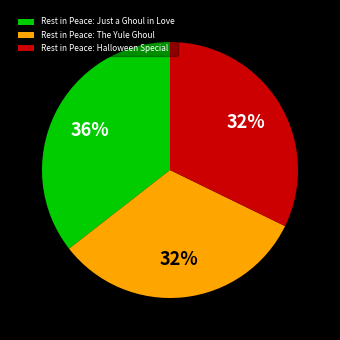

Is the sum of Rest in Peace: Just a Ghoul in Love and Rest in Peace: Halloween Special greater than half?

Yes